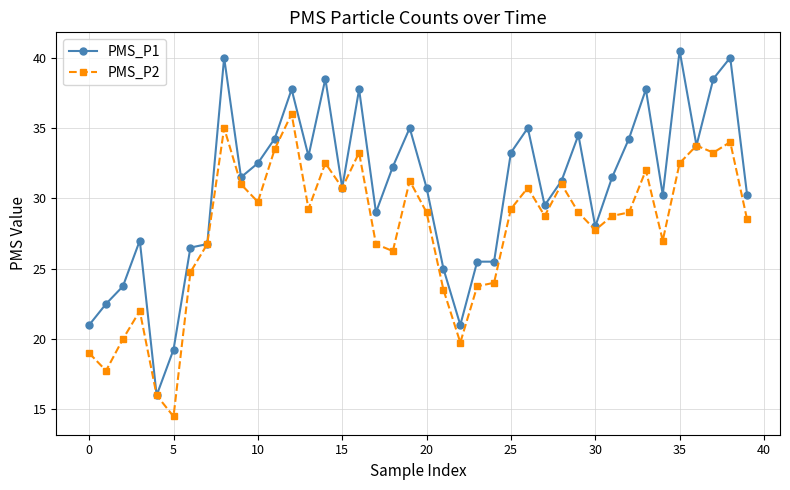

What is the maximum value for PMS_P2?

36.0